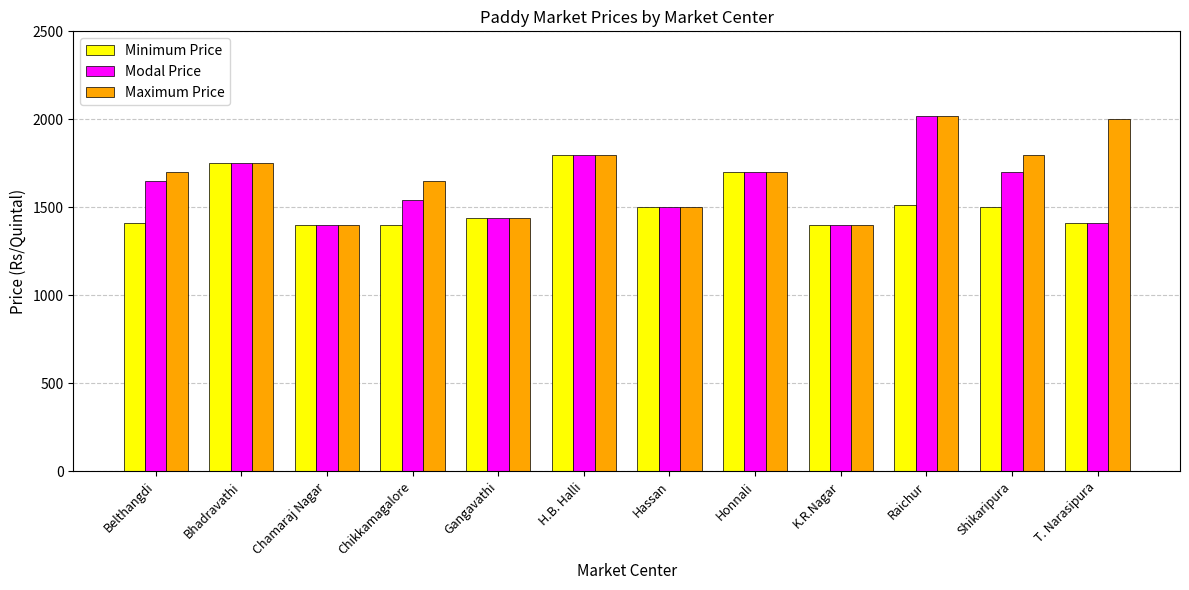

Reading left to right, list all the values displayed in this chart.

Minimum Price: Belthangdi=1410	Bhadravathi=1750	Chamaraj Nagar=1400	Chikkamagalore=1400	Gangavathi=1440	H.B. Halli=1800	Hassan=1500	Honnali=1700	K.R.Nagar=1400	Raichur=1511	Shikaripura=1500	T. Narasipura=1410
Modal Price: Belthangdi=1650	Bhadravathi=1750	Chamaraj Nagar=1400	Chikkamagalore=1541	Gangavathi=1440	H.B. Halli=1800	Hassan=1500	Honnali=1700	K.R.Nagar=1400	Raichur=2021	Shikaripura=1700	T. Narasipura=1410
Maximum Price: Belthangdi=1700	Bhadravathi=1750	Chamaraj Nagar=1400	Chikkamagalore=1650	Gangavathi=1440	H.B. Halli=1800	Hassan=1500	Honnali=1700	K.R.Nagar=1400	Raichur=2021	Shikaripura=1800	T. Narasipura=2000